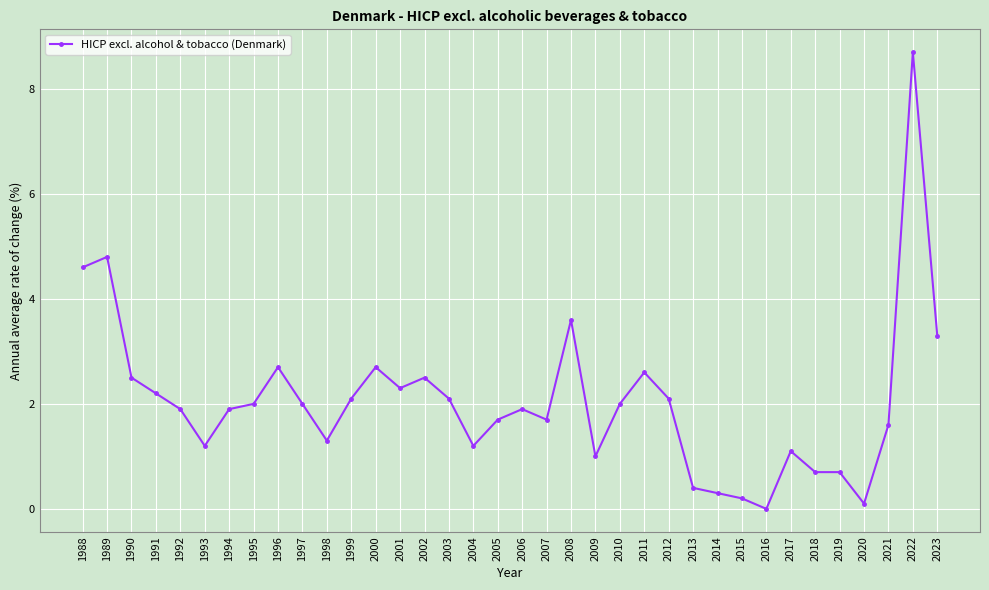

At which category does the data reach its first local peak?

1989